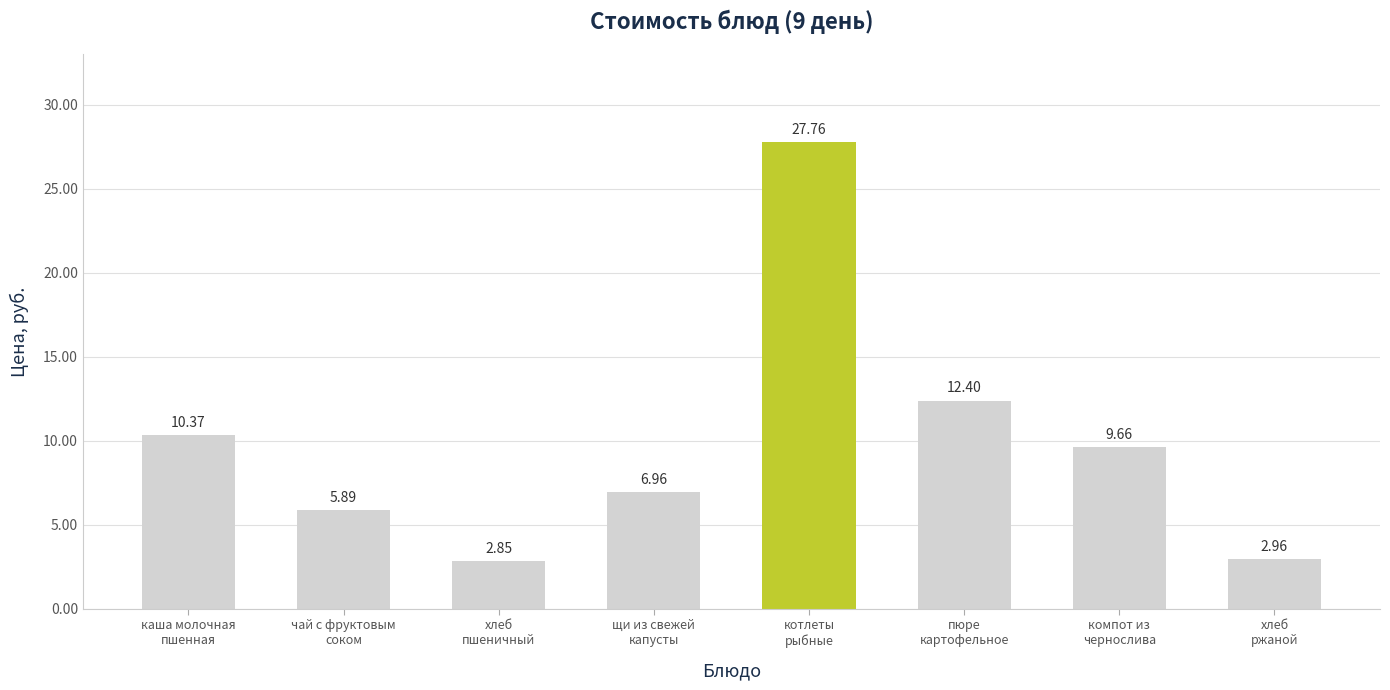

What position from the left is щи из свежей
капусты?

4